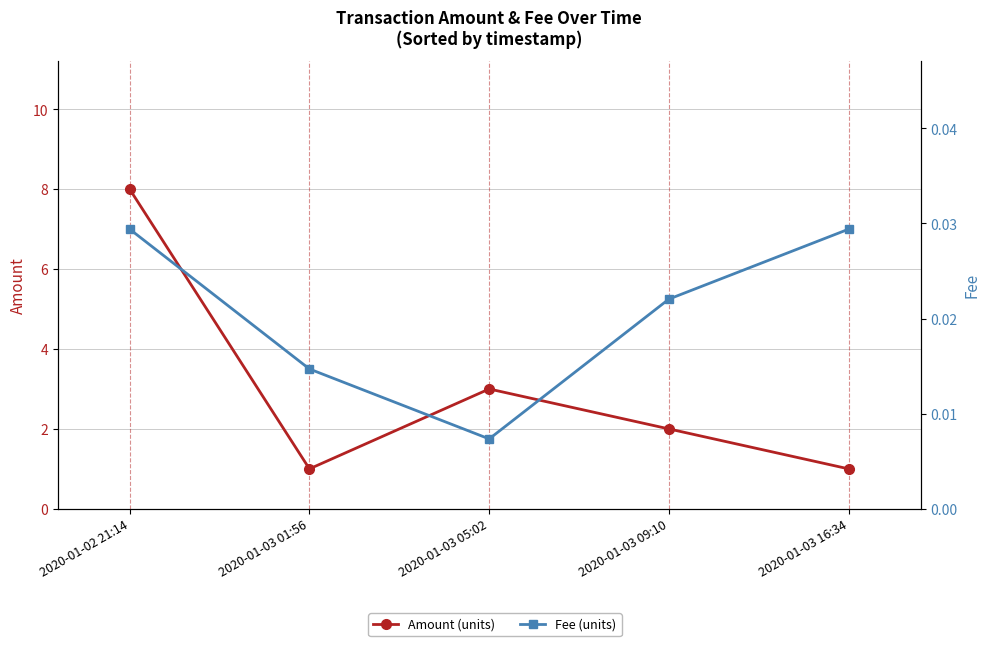

Reading right to left, extract all data points from this chart.

Amount: 1.0	2.0	3.0	1.0	8.0
Fee: 0.0	0.0	0.0	0.0	0.0